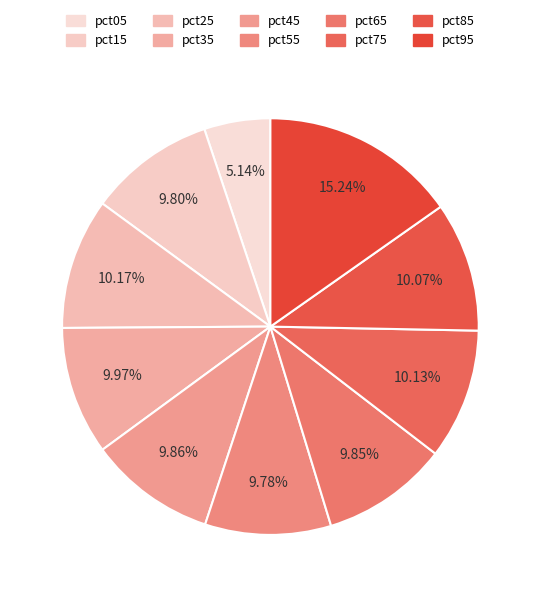

What portion of the pie excludes pct55?

90.2%